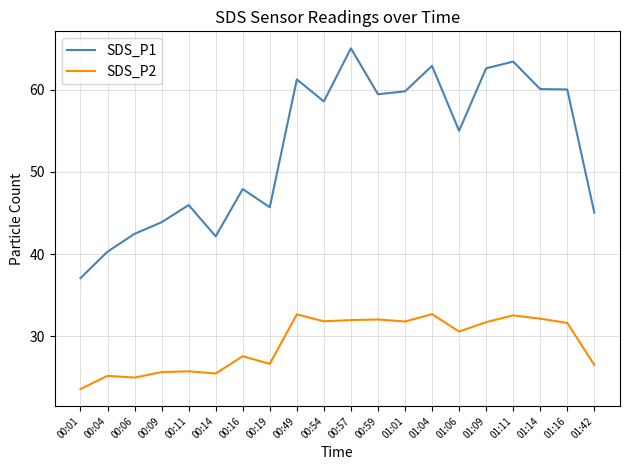

True or false: SDS_P2 and SDS_P1 cross at least once.

False